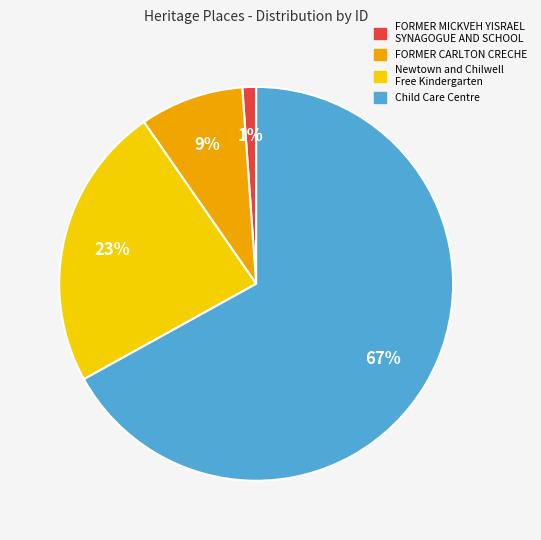

What is the largest slice in the pie chart?

Child Care Centre